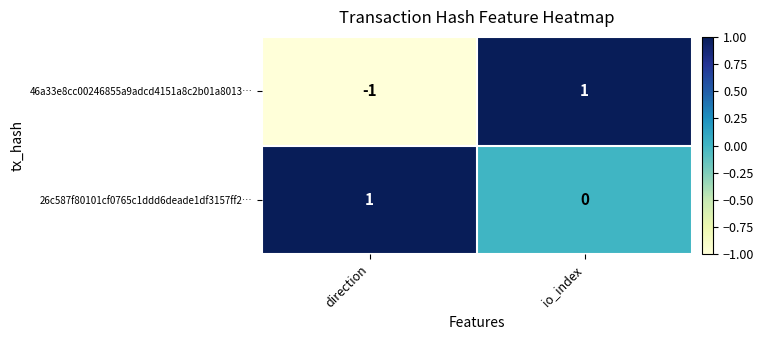

At which label does 26c587f80101cf0765c1ddd6deade1df3157ff2… reach its peak?

direction